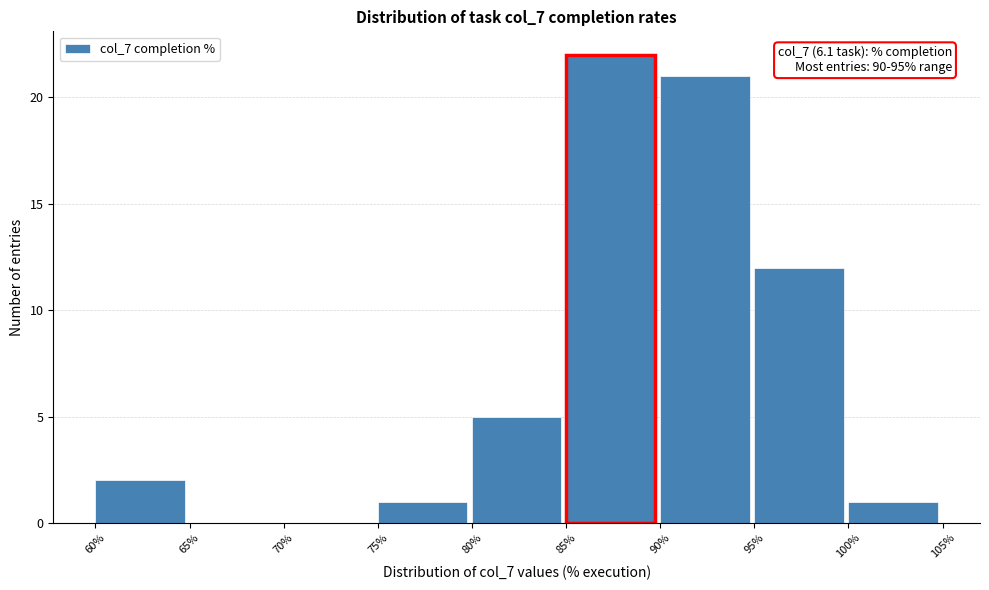

Over which range of the x-axis is the bar tallest?

85% to 90%